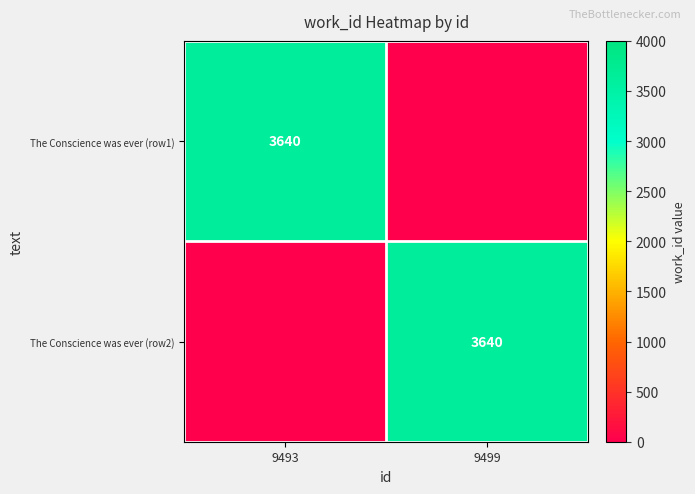

True or false: The Conscience was ever (row1) has a value of 1324 at 9493.

False